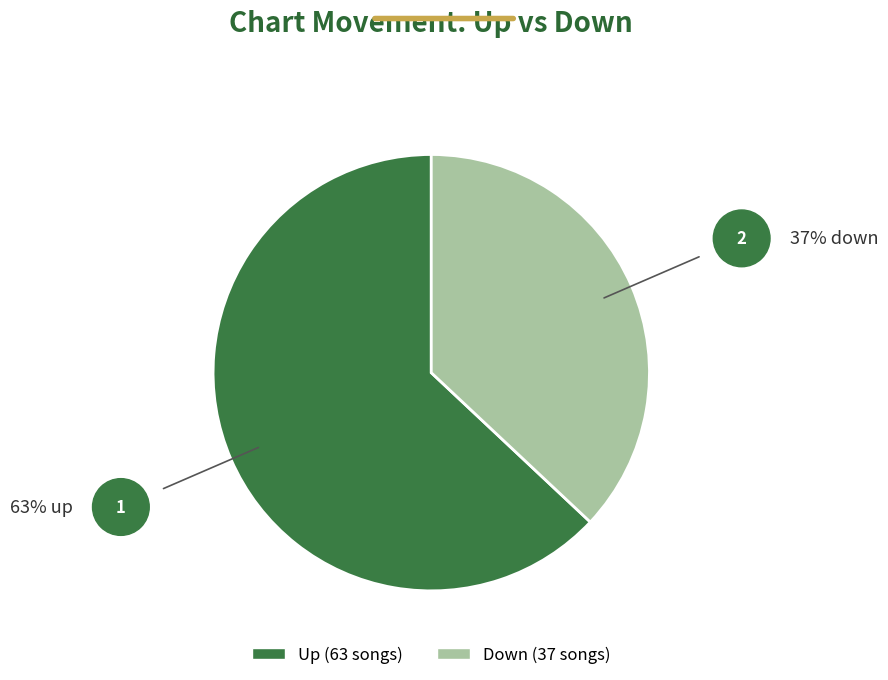

Is there a majority slice in this chart?

Yes